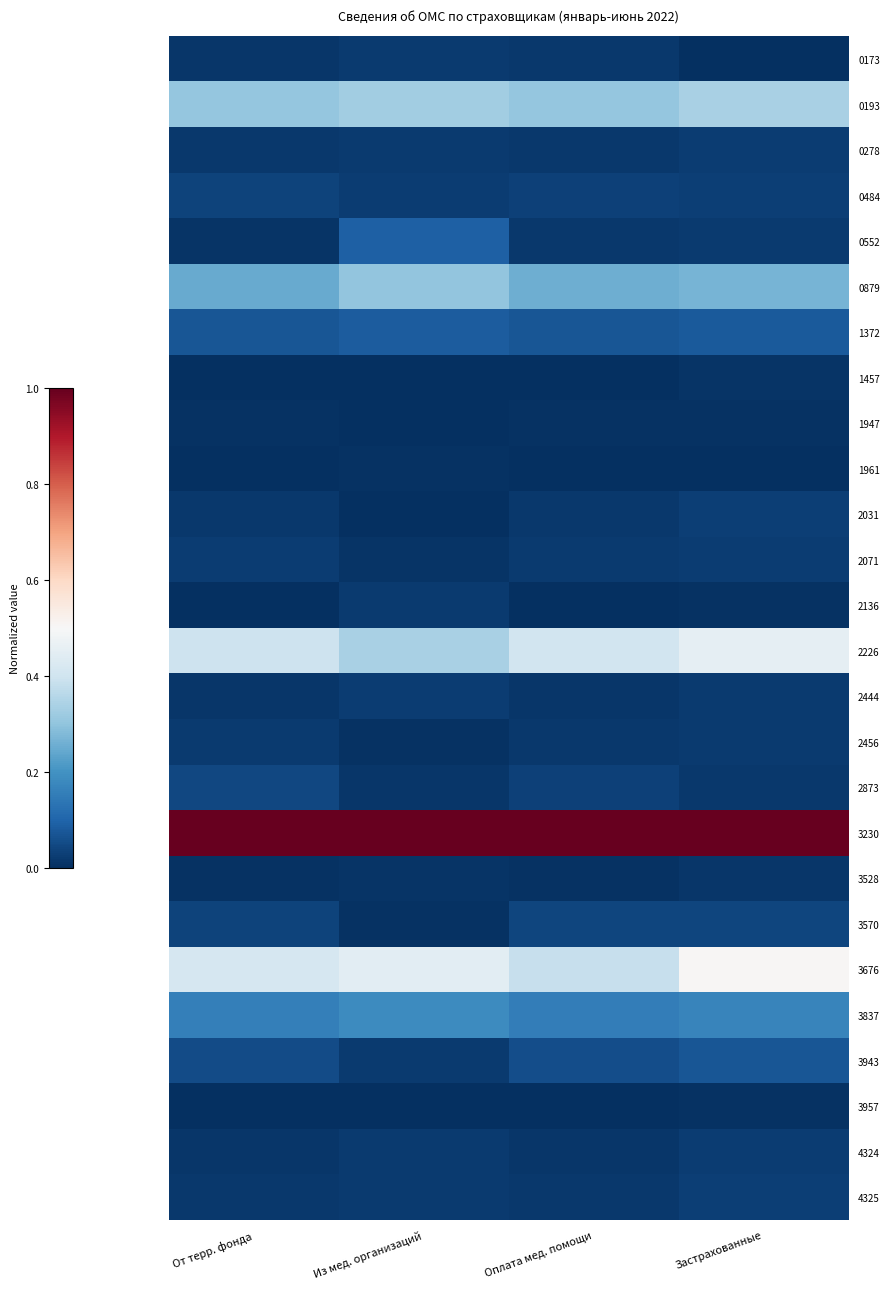

Which category has the highest value across all series?

От терр. фонда